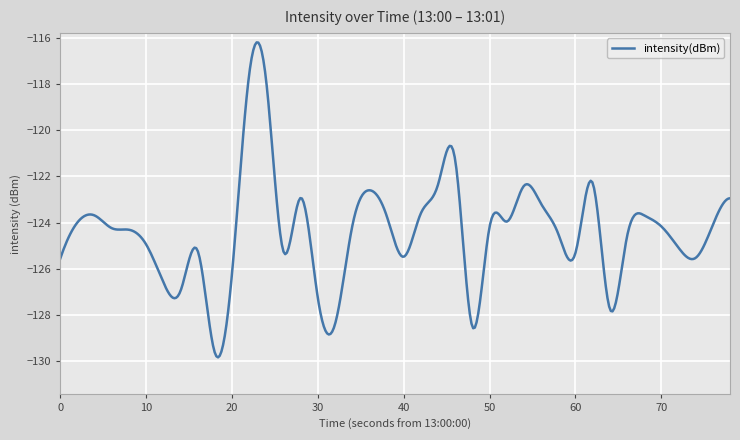

What is the maximum value shown in the chart?

-116.2